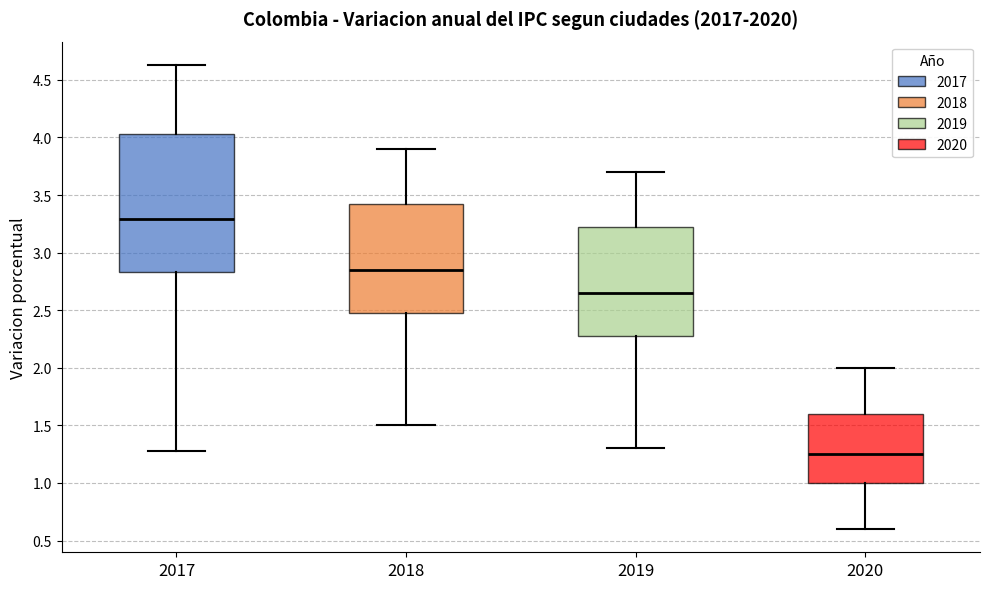

Which box is the tallest, from its lower edge to its upper edge?

2017